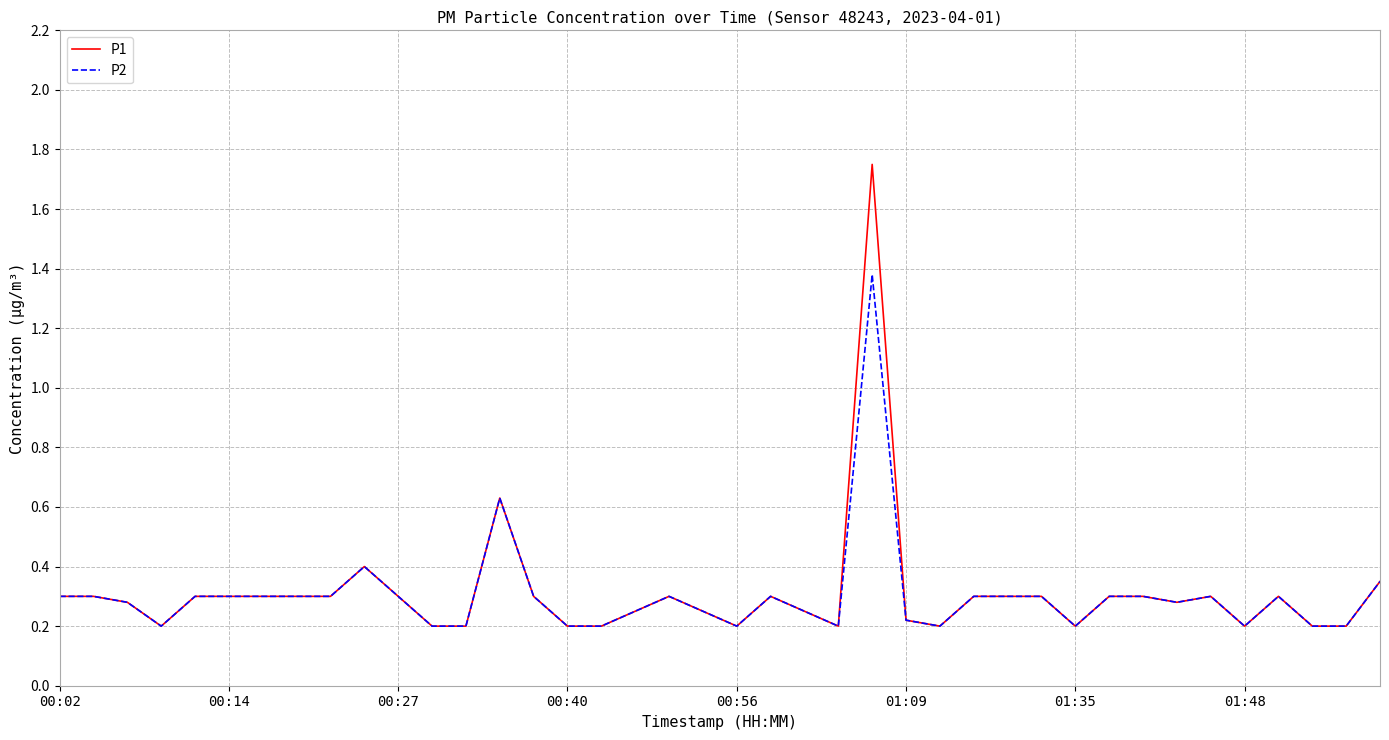

Rank the series by their maximum value, from highest to lowest.

P1, P2